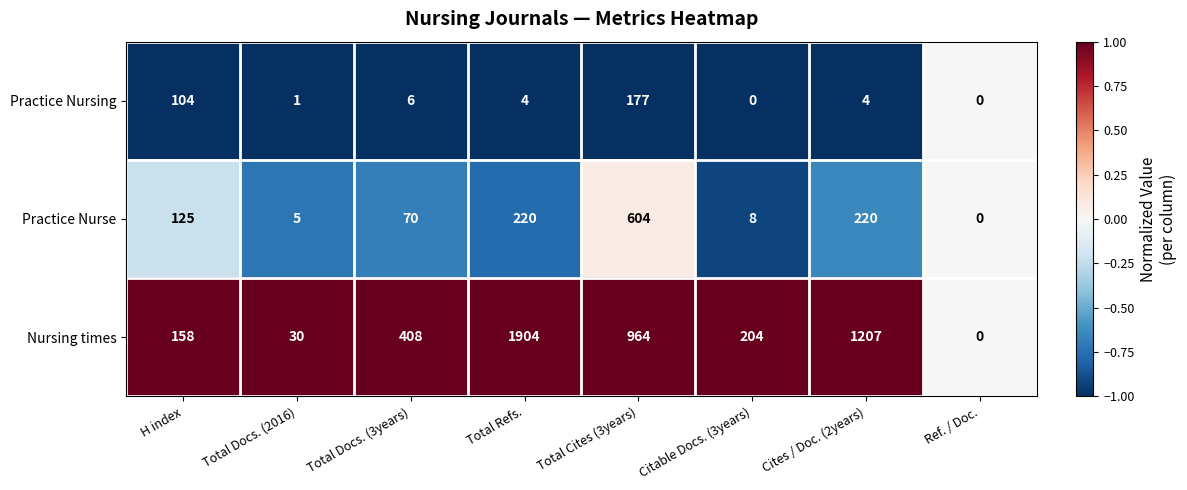

Which series has the widest spread of values?

Nursing times